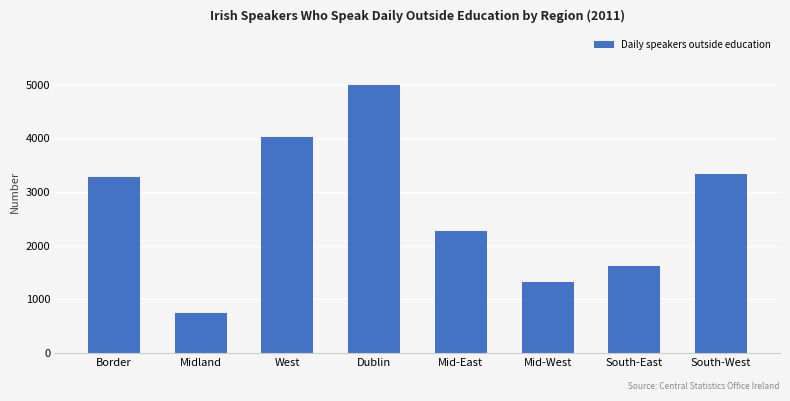

The value at Midland is 392. True or false?

False